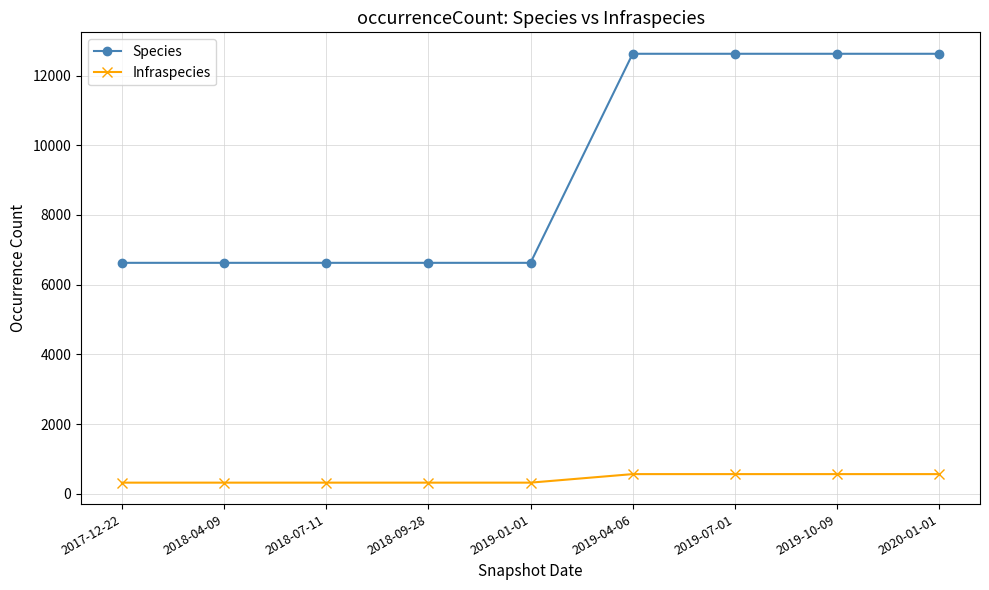

Rank the series at 2019-10-09 from lowest to highest value.

Infraspecies, Species